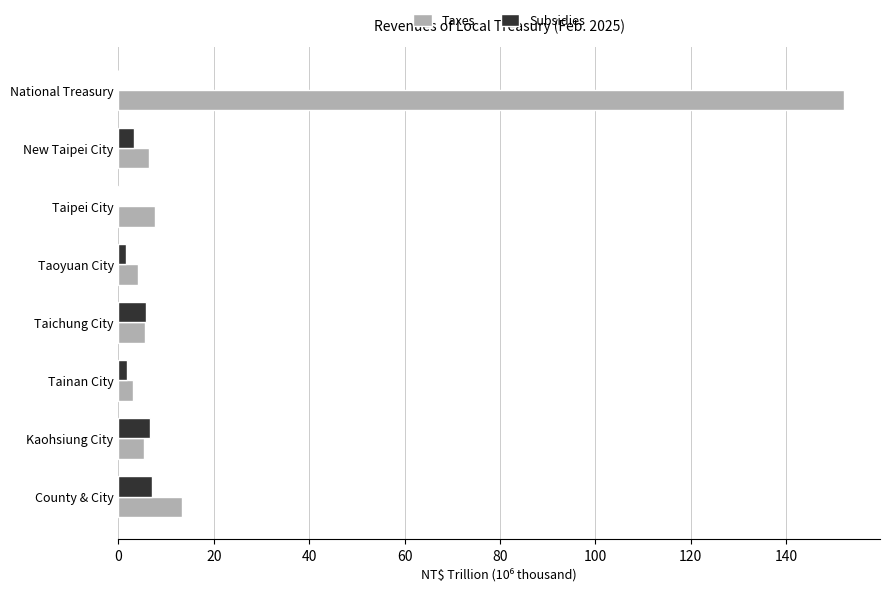

What are all the series names shown in the legend?

Taxes, Subsidies